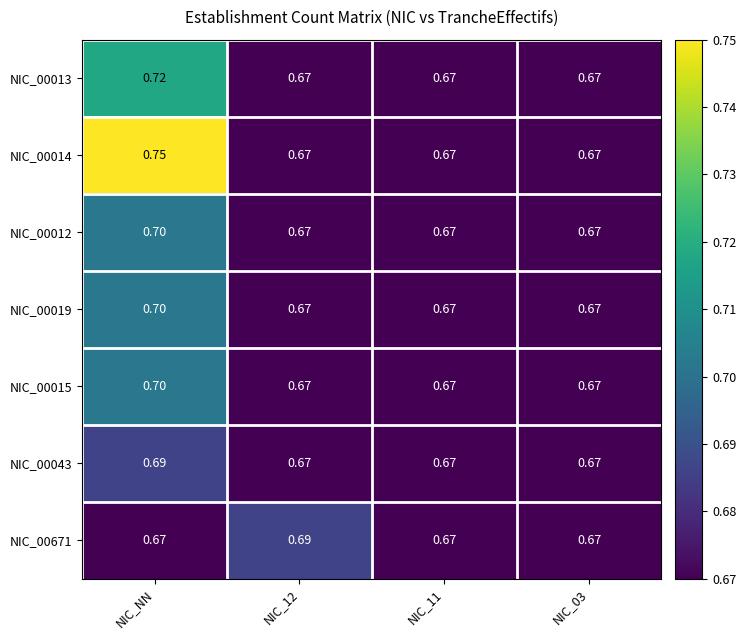

At which category is the sum across all series the highest?

NIC_NN